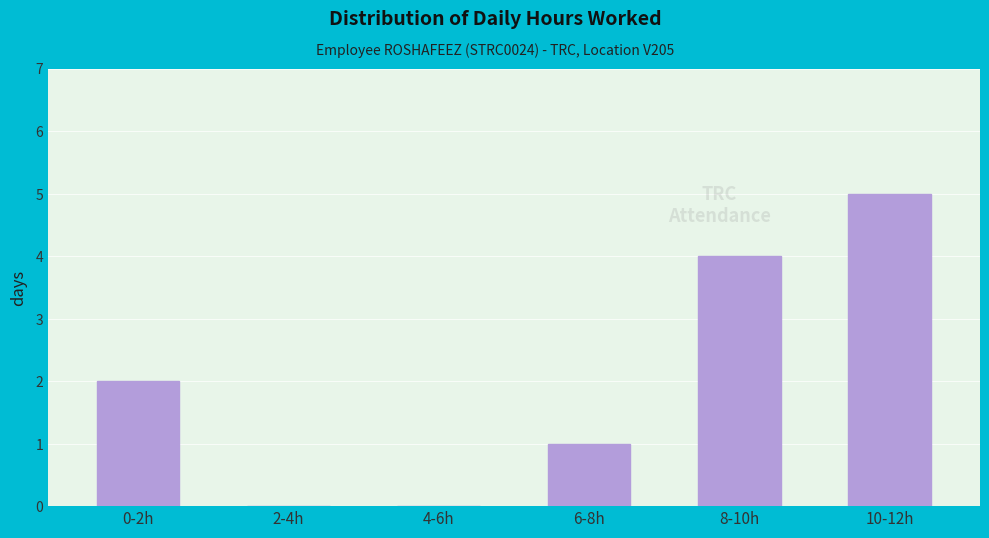

Reading left to right, transcribe all the data shown in this chart.

0-2h=2	2-4h=0	4-6h=0	6-8h=1	8-10h=4	10-12h=5